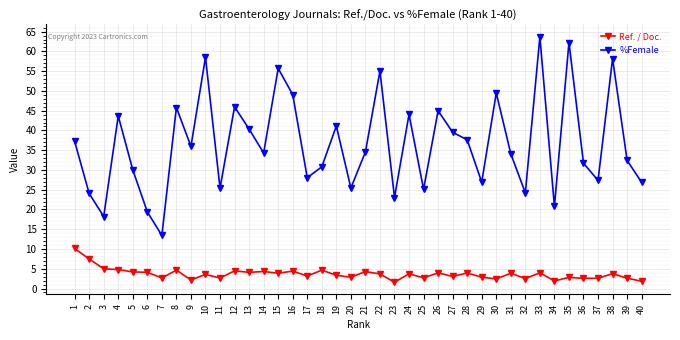

True or false: %Female has more than 2 points higher than both neighbors.

True